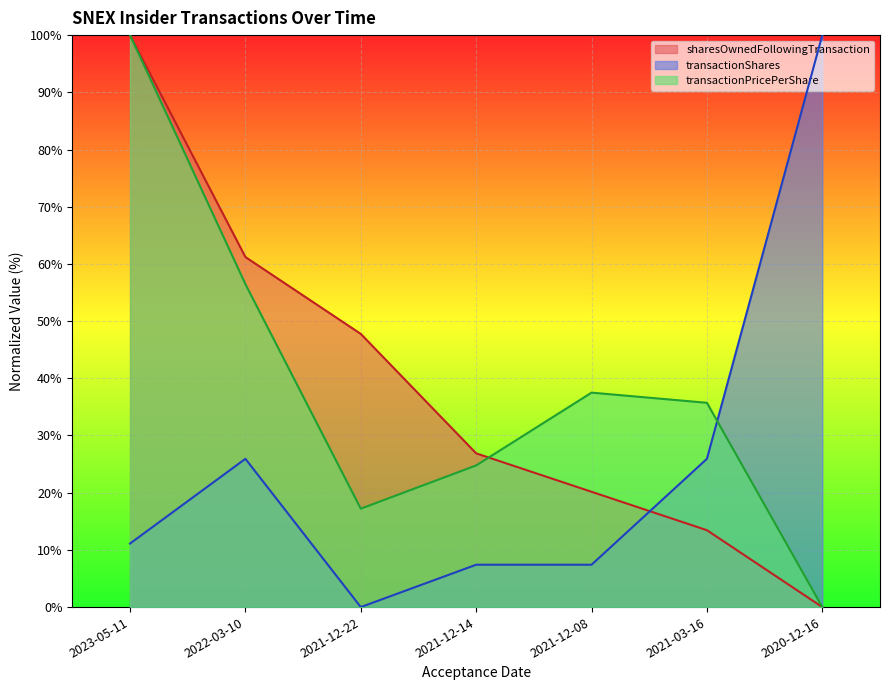

Which series has the largest range (max minus min)?

transactionShares